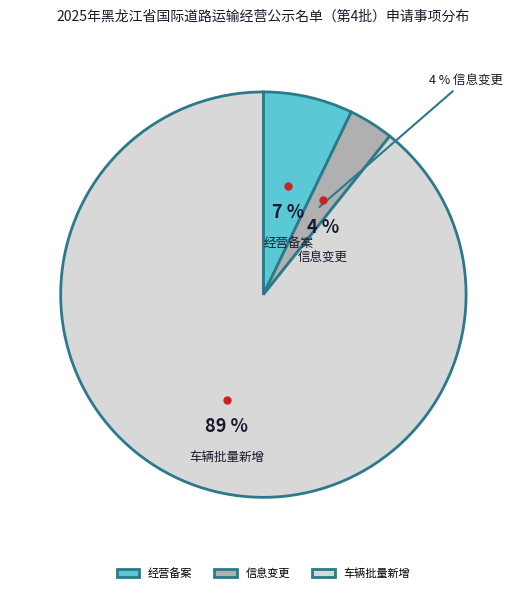

What is the change in value from 经营备案 to 车辆批量新增?

+23